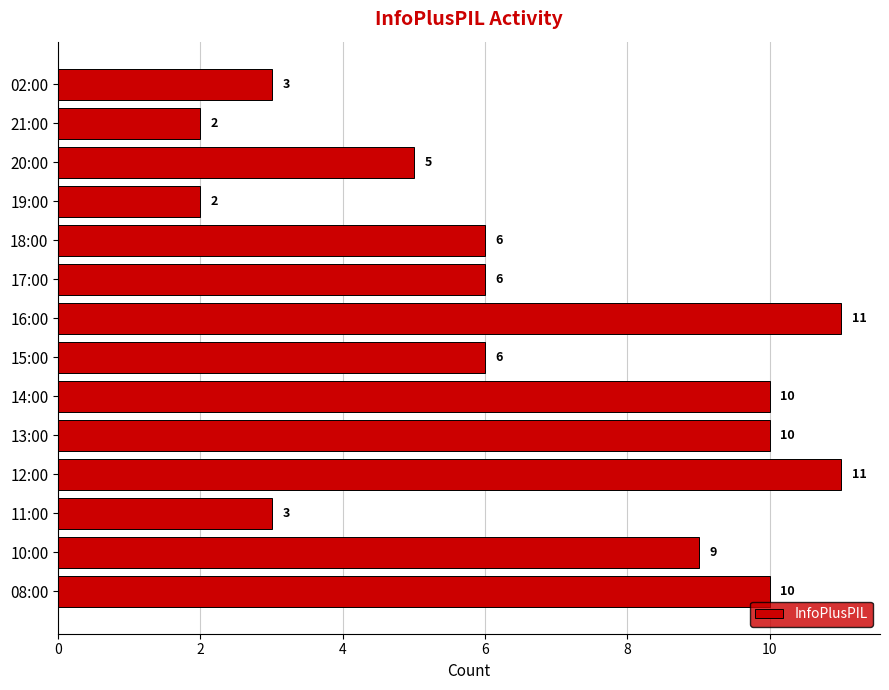

What is the average value?

7